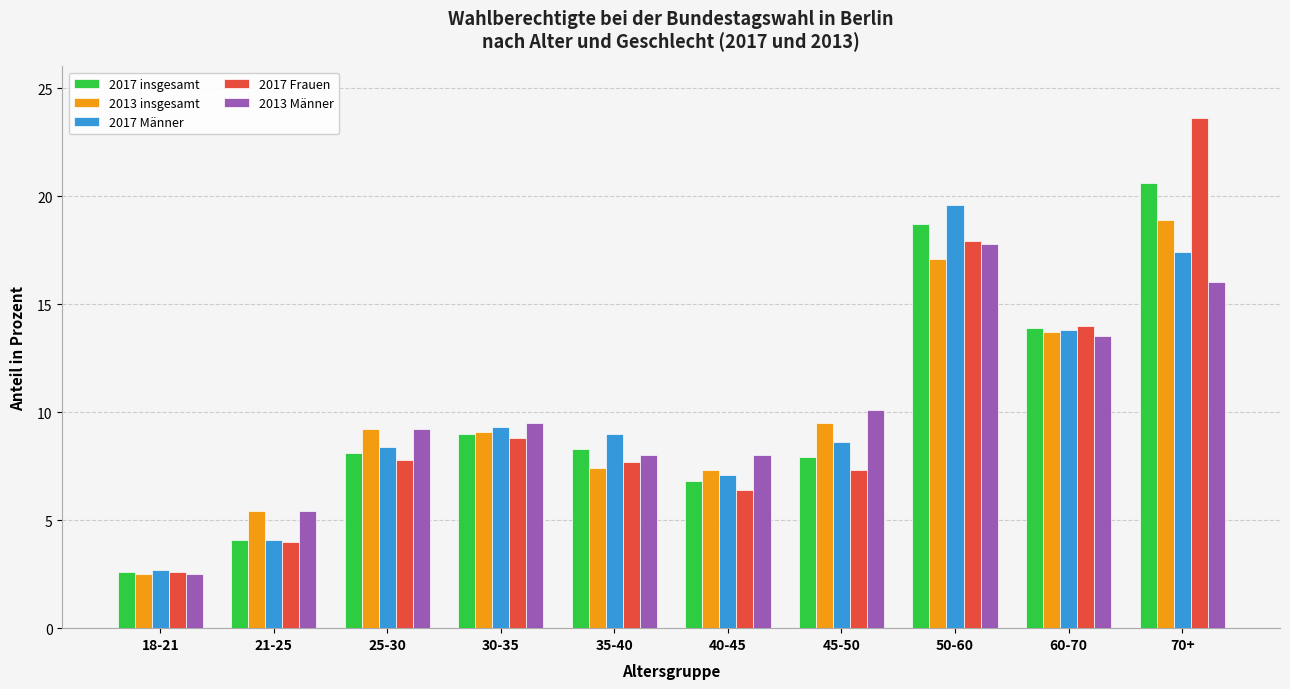

At which category is the sum across all series the highest?

70+